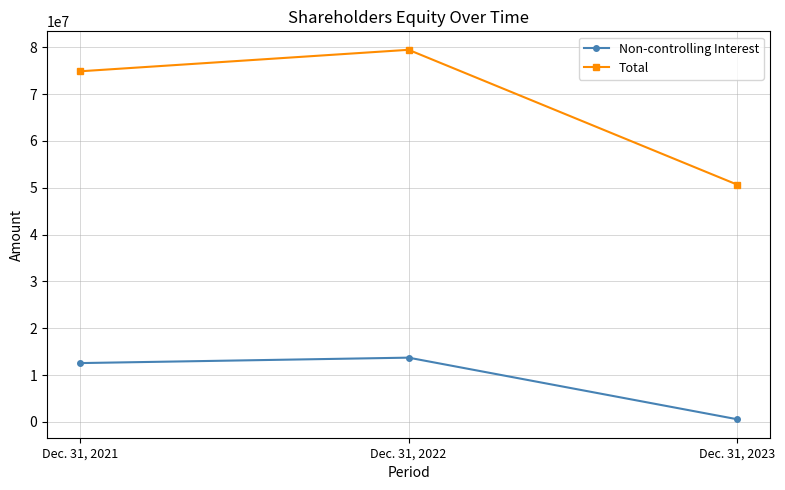

Rank the series by their average value, from highest to lowest.

Total, Non-controlling Interest